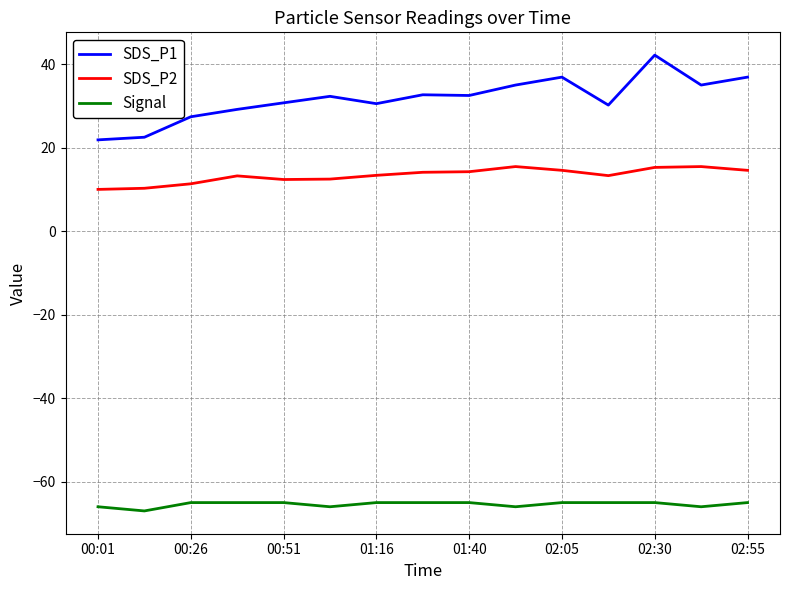

What are all the series names shown in the legend?

SDS_P1, SDS_P2, Signal